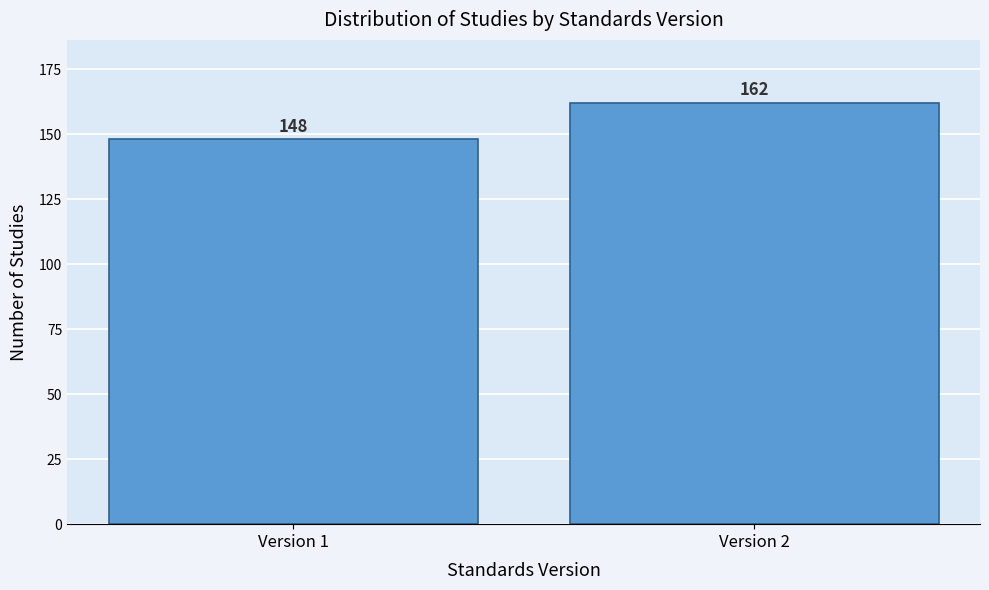

Reading left to right, transcribe all the data shown in this chart.

148	162